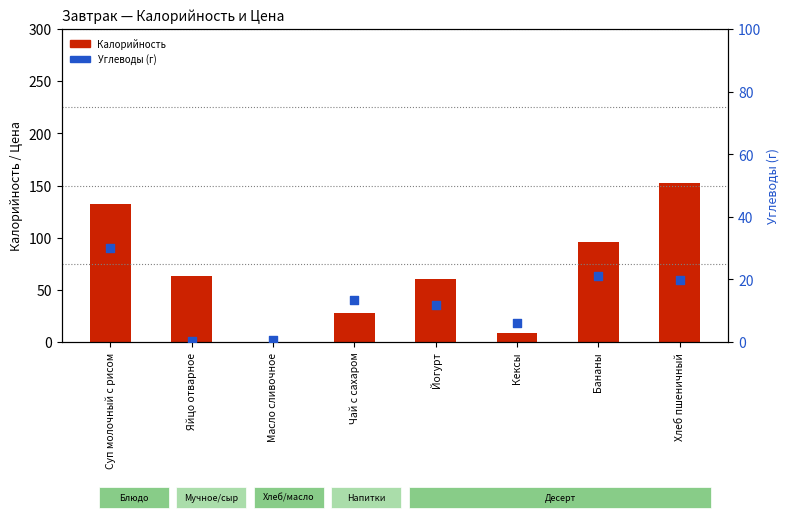

Which series contains the highest Y value?

Калорийность